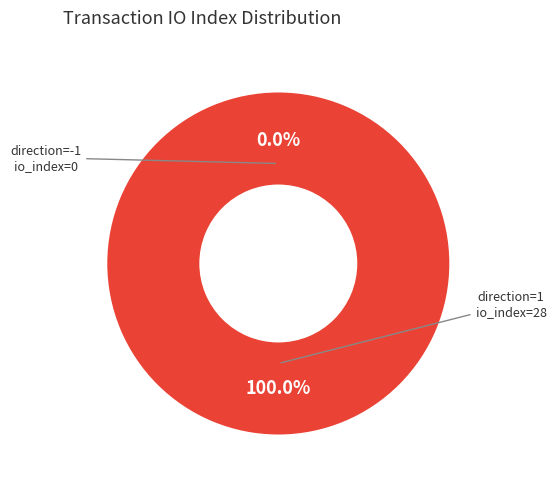

Rank the categories by value from lowest to highest.

direction=-1 (io_index=0), direction=1 (io_index=28)